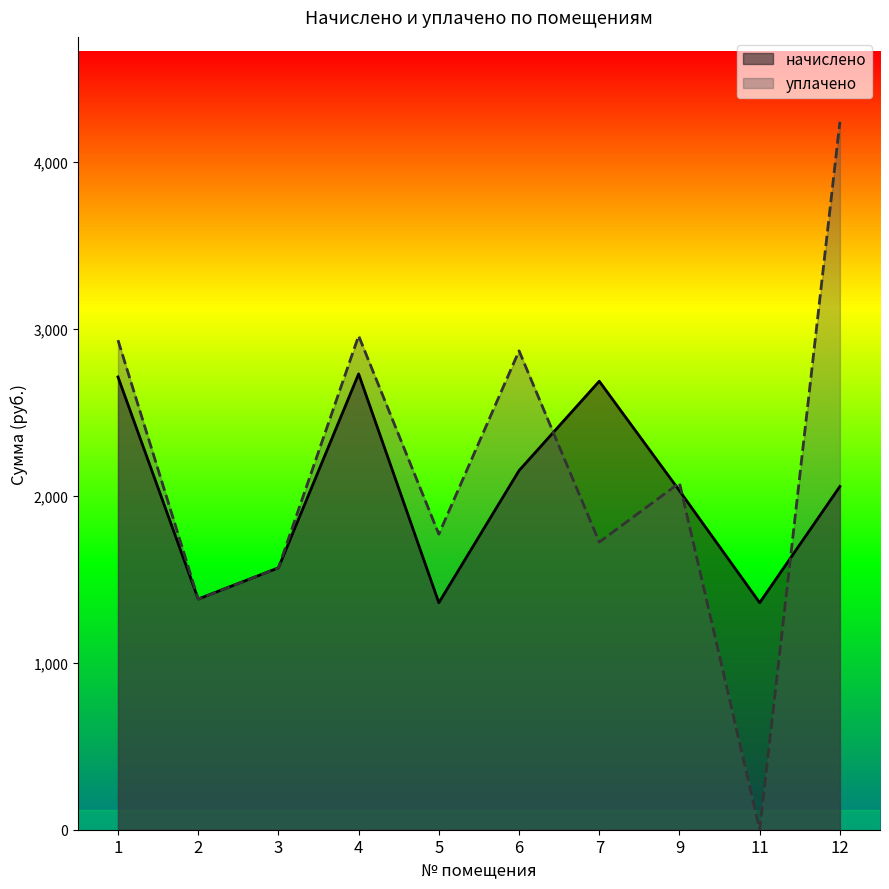

In начислено, how many points are lower than both neighbors (excluding endpoints)?

3